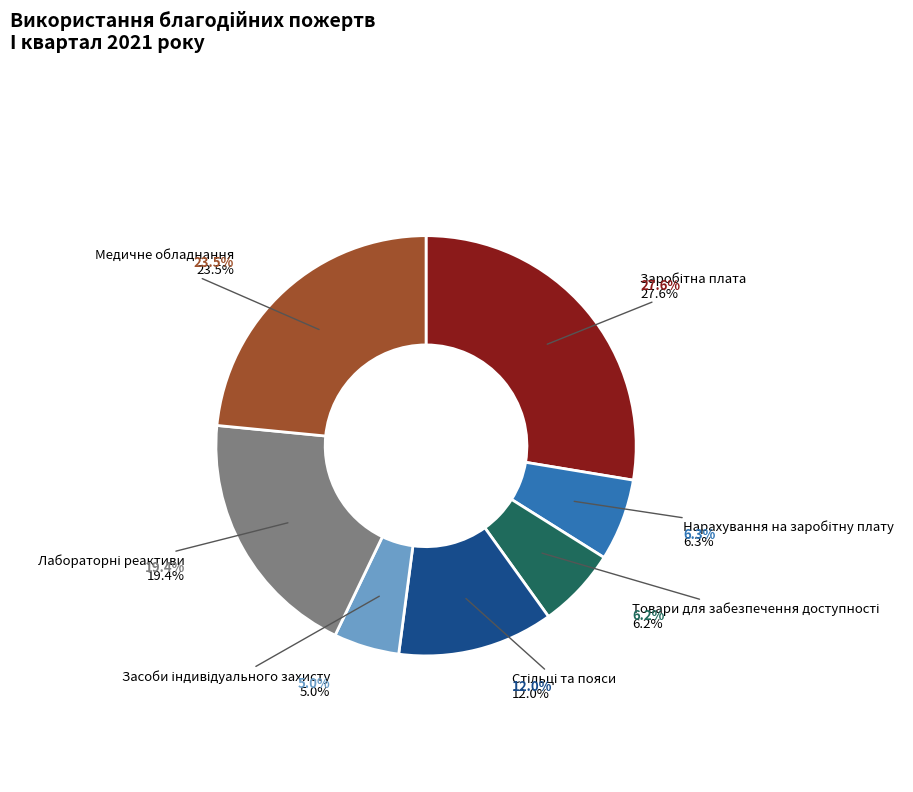

How much of the chart is everything except Нарахування на заробітну плату?

93.7%